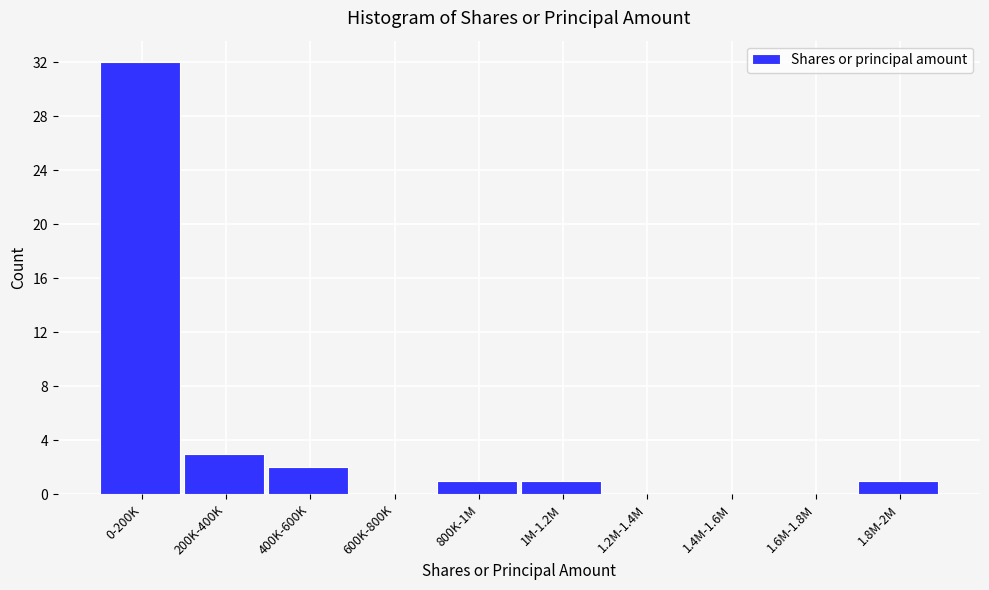

Reading left to right, transcribe all the data shown in this chart.

0-200K=32	200K-400K=3	400K-600K=2	600K-800K=0	800K-1M=1	1M-1.2M=1	1.2M-1.4M=0	1.4M-1.6M=0	1.6M-1.8M=0	1.8M-2M=1